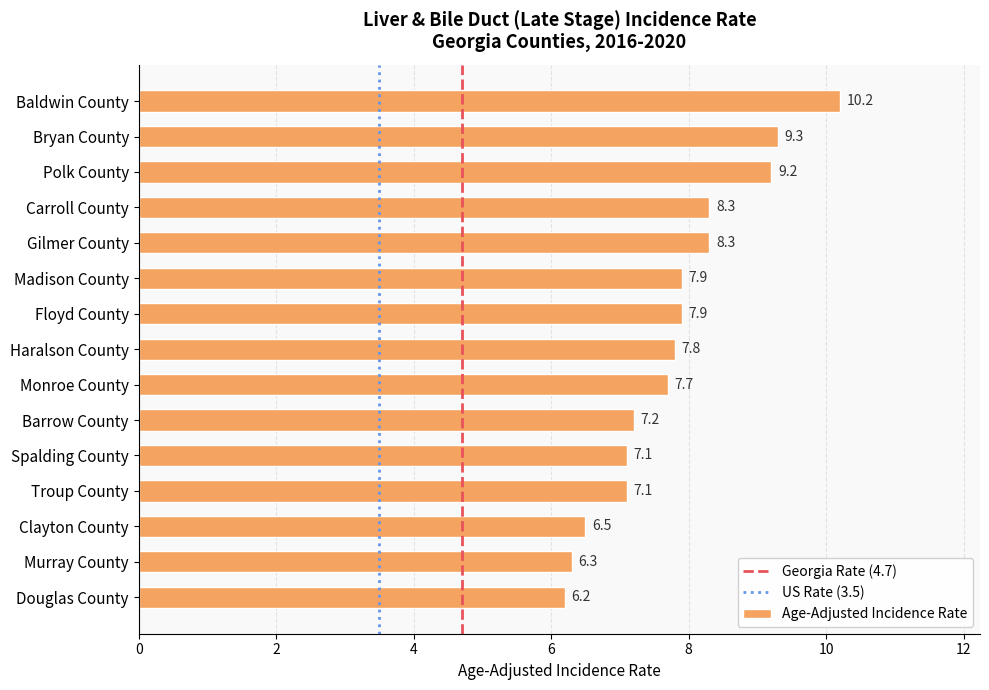

Are the bars horizontal?

Yes